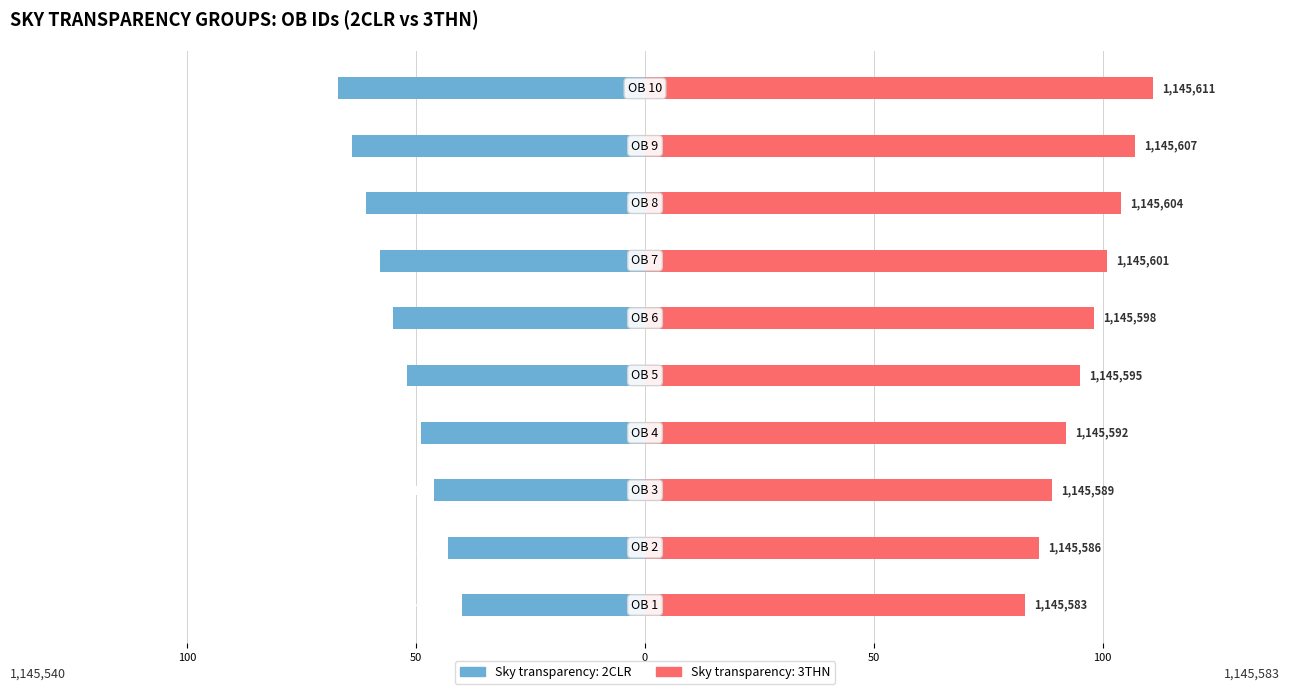

Is it true that Sky transparency: 3THN equals 136 at 3THN?

False